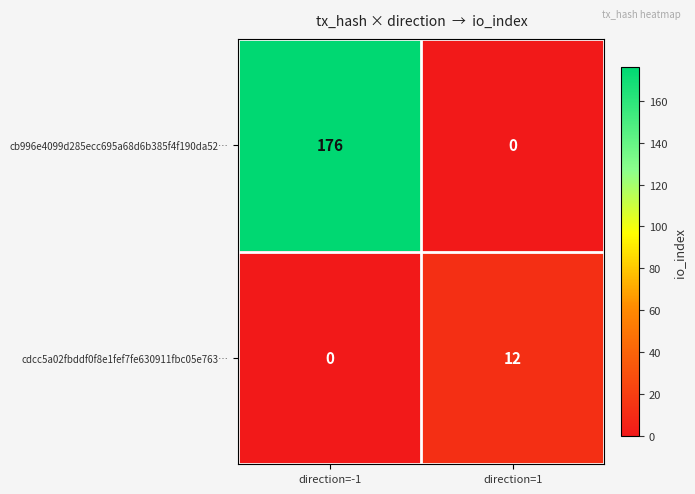

Count the number of data series in this chart.

2